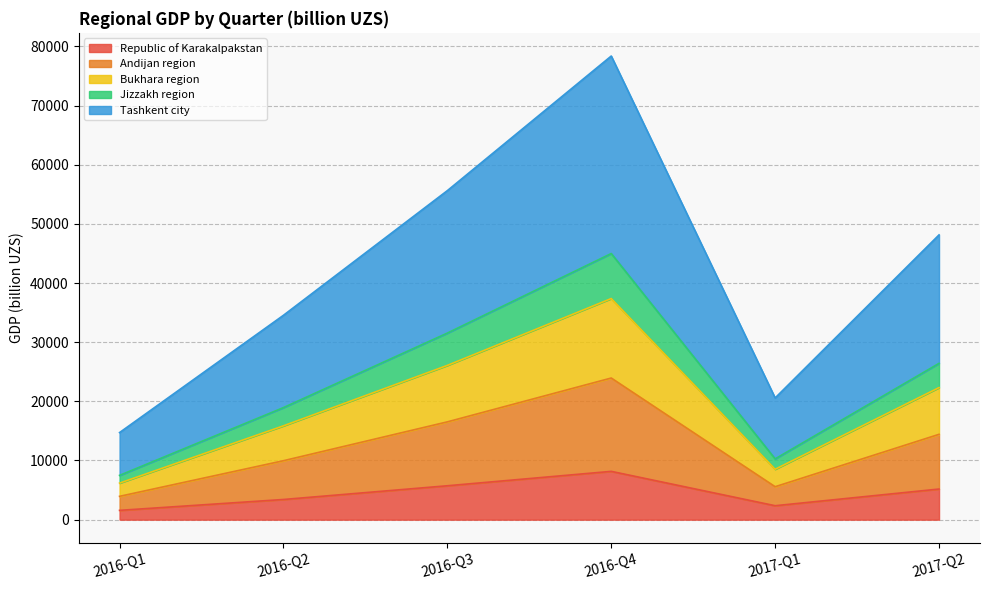

How many data points does each series have?

6